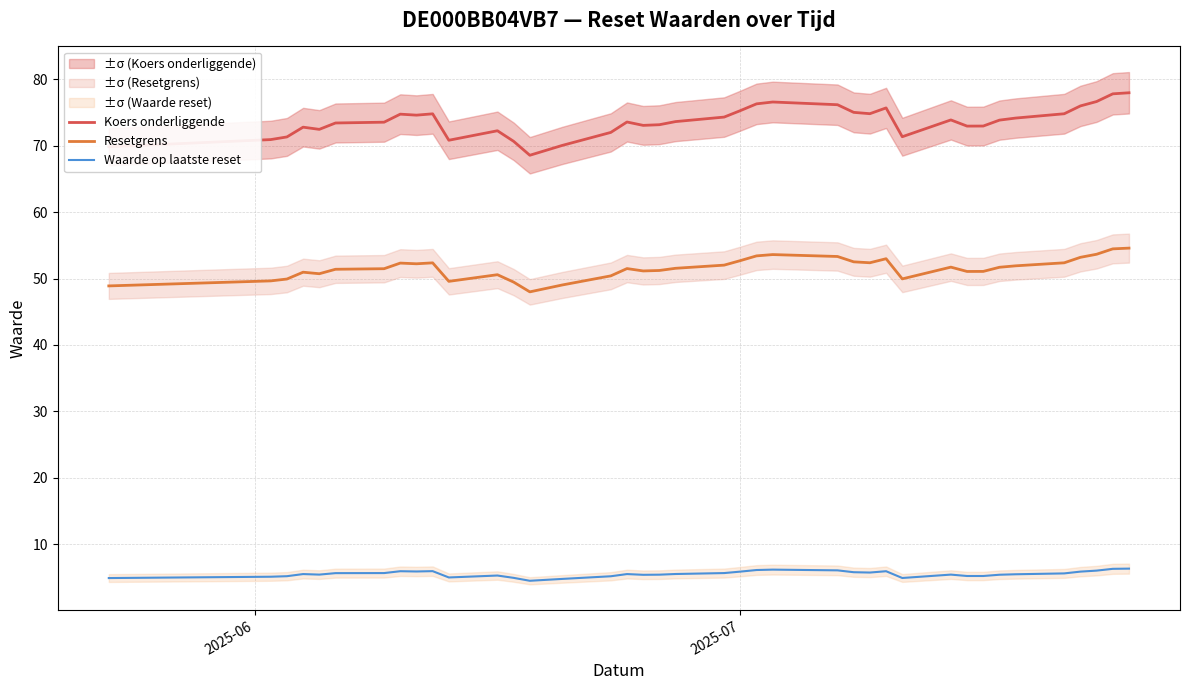

What is the lowest value of the Resetgrens series?

48.0